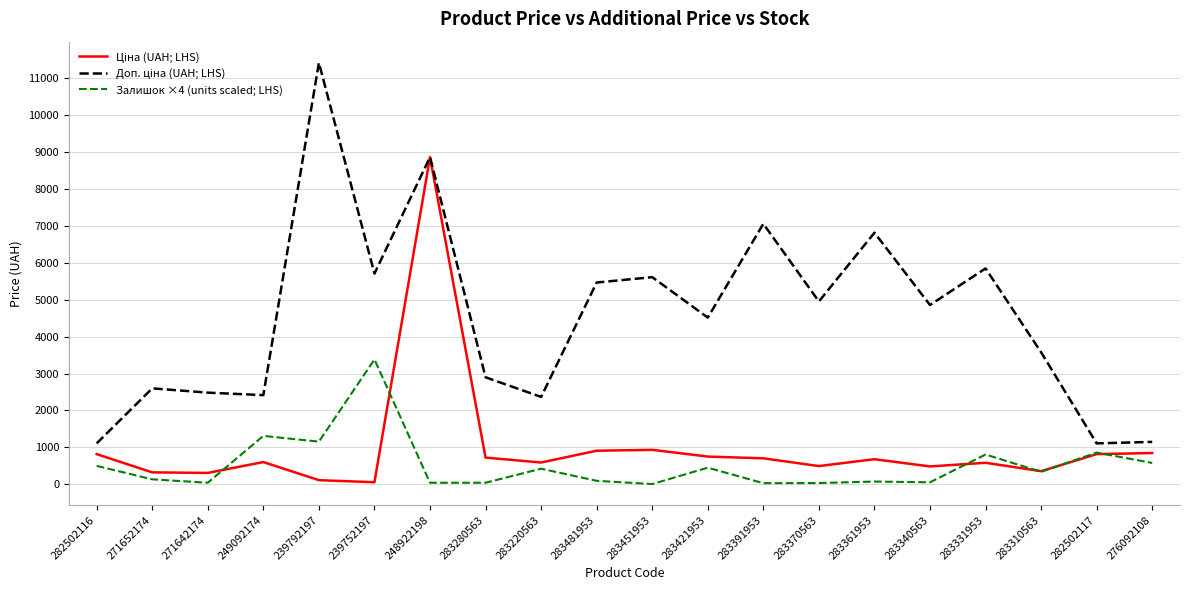

At which category does the chart reach its peak across all series?

239792197